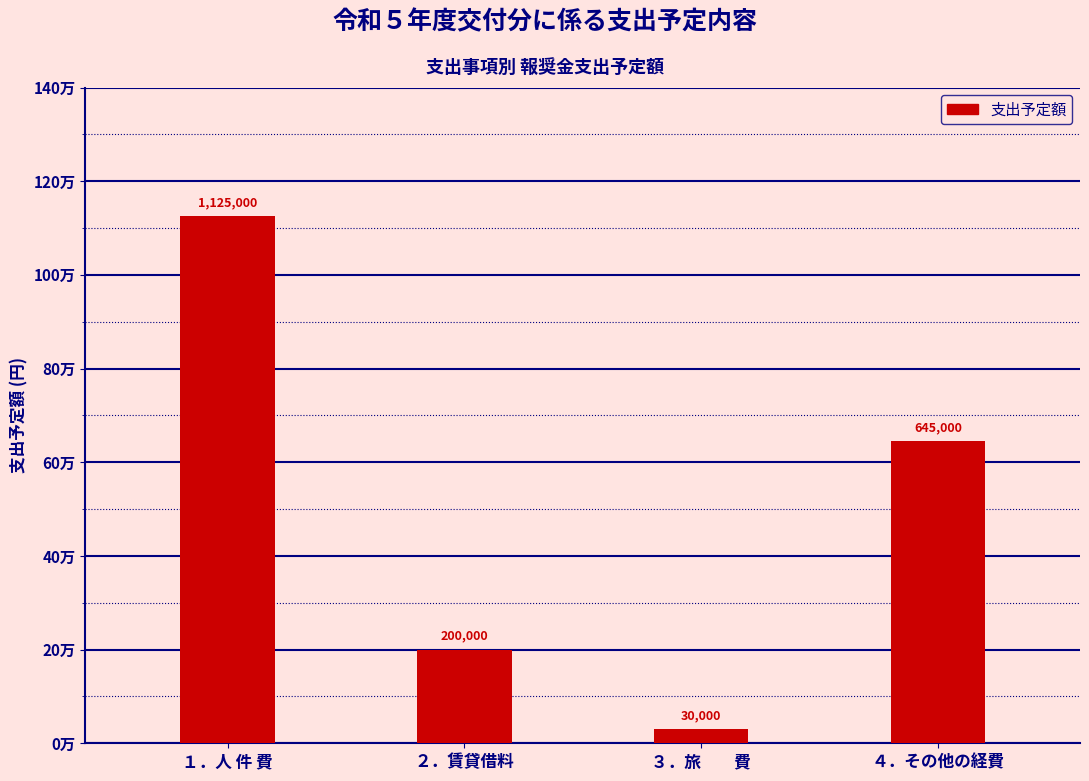

List the labels in order of value, largest first.

１．人 件 費, ４．その他の経費, ２．賃貸借料, ３．旅　　費